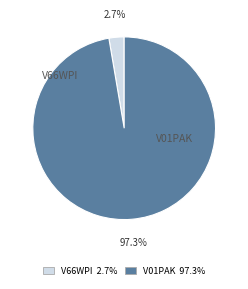

Which slice represents more than half of the pie?

V01PAK